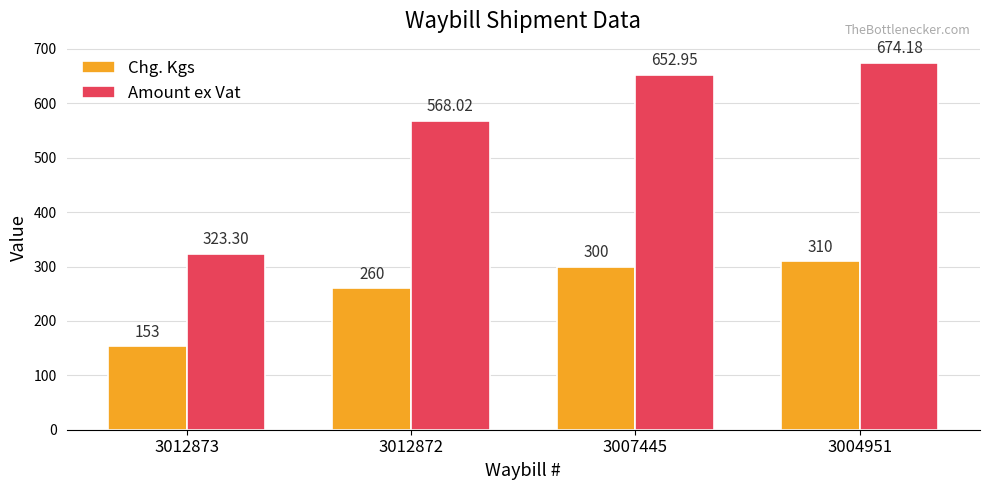

How many bars are there in total?

8